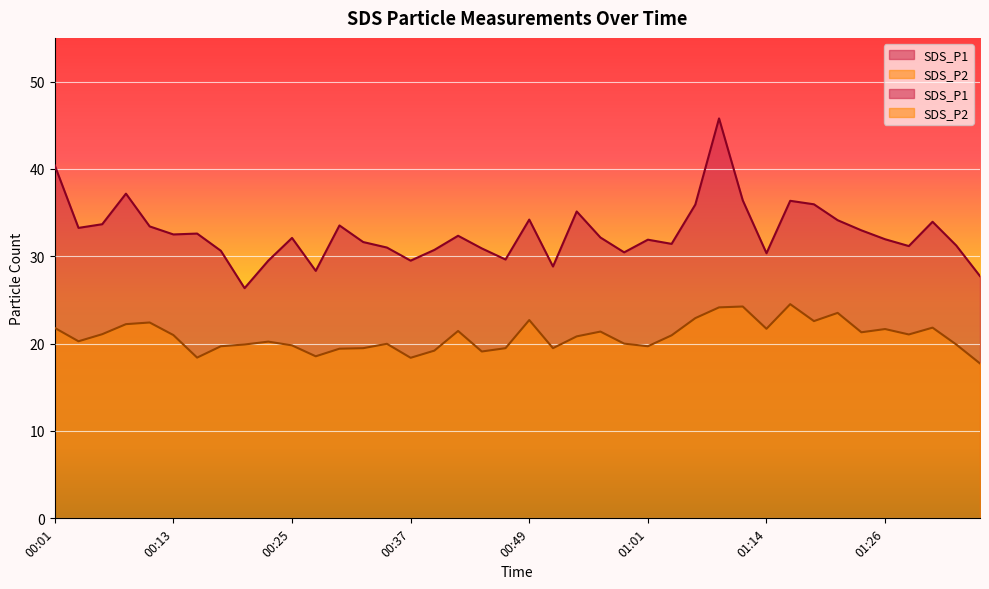

What are all the series names shown in the legend?

SDS_P1, SDS_P2